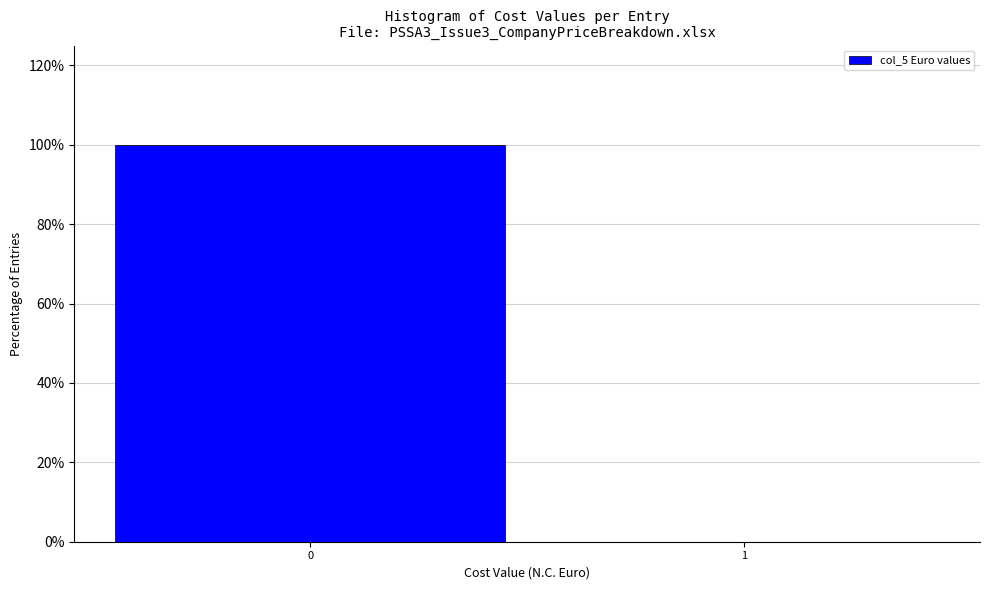

Reading left to right, list all the values displayed in this chart.

0=100	1=0